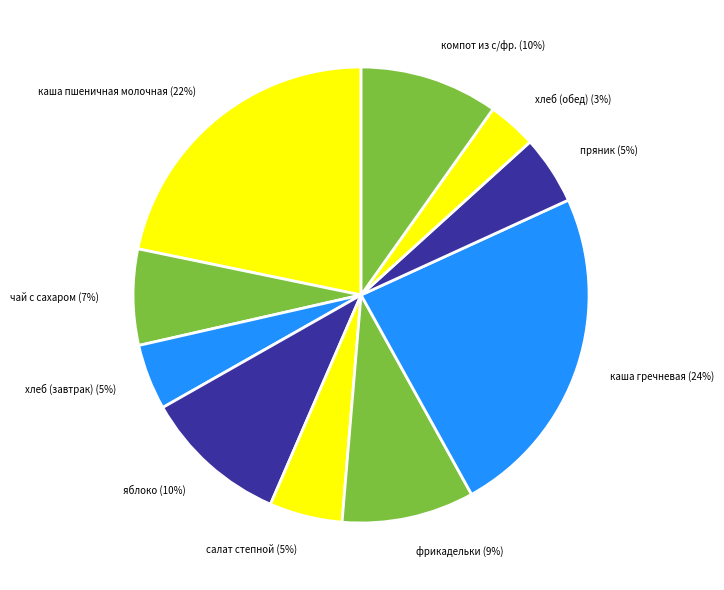

Is чай с сахаром the majority of the pie?

No